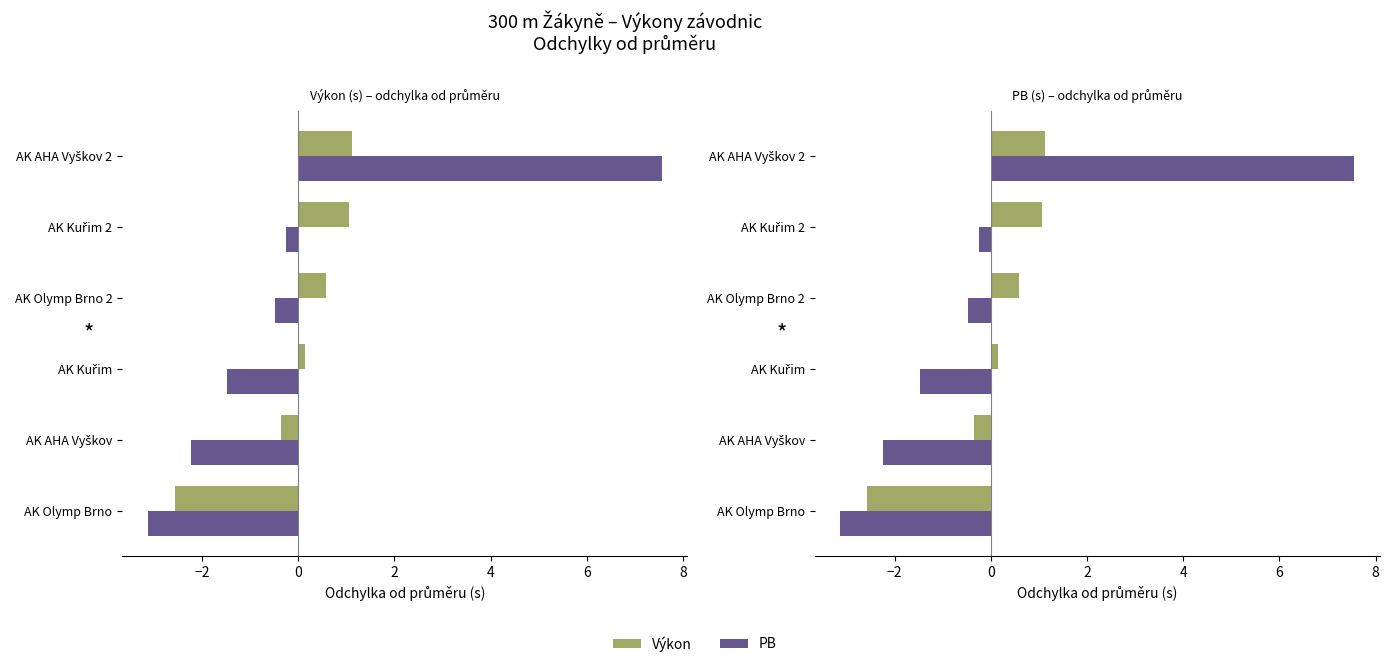

How many bars are there in each group?

2